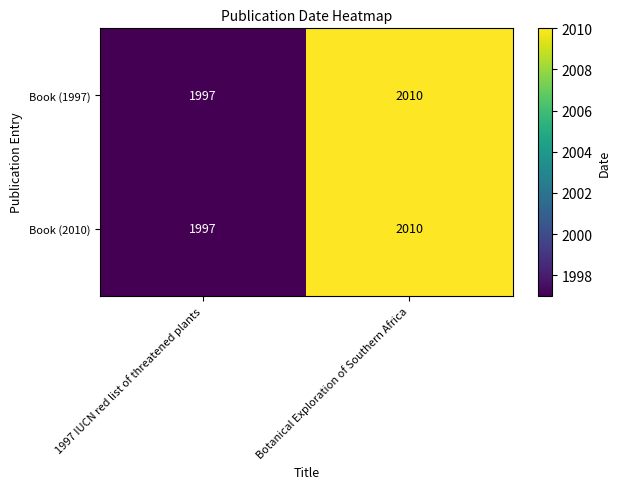

Reading left to right, extract all data points from this chart.

Book (1997): 1997 IUCN red list of threatened plants=1997	Botanical Exploration of Southern Africa=2010
Book (2010): 1997 IUCN red list of threatened plants=1997	Botanical Exploration of Southern Africa=2010